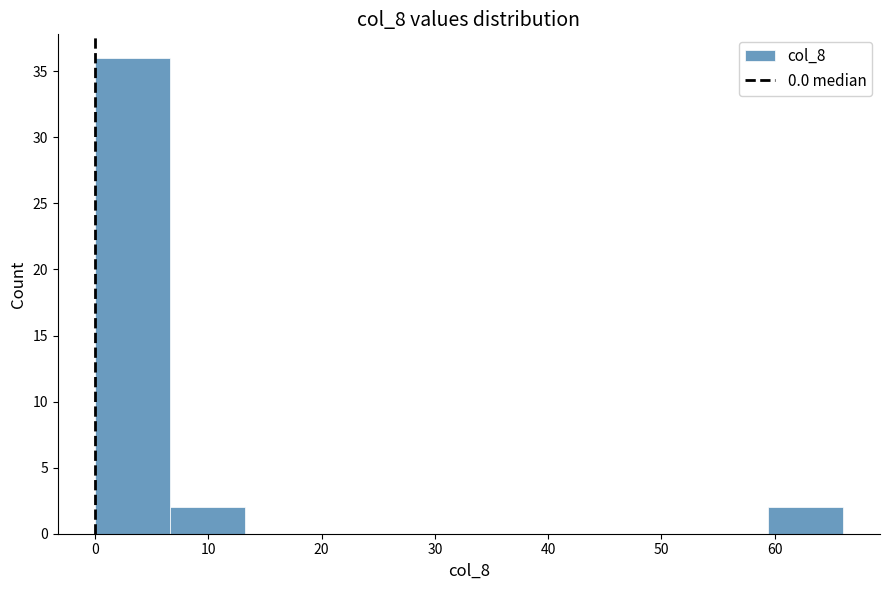

Reading left to right, transcribe this chart: for each bar, give the range it covers on the x-axis and its height. Neither the bar edges nor the heights are printed on the chart, so give them approximately, as read against the axes.

0.0 to 6.6: 36
6.6 to 13.2: 2
13.2 to 19.8: 0
19.8 to 26.4: 0
26.4 to 33.0: 0
33.0 to 39.6: 0
39.6 to 46.2: 0
46.2 to 52.8: 0
52.8 to 59.4: 0
59.4 to 66.0: 2